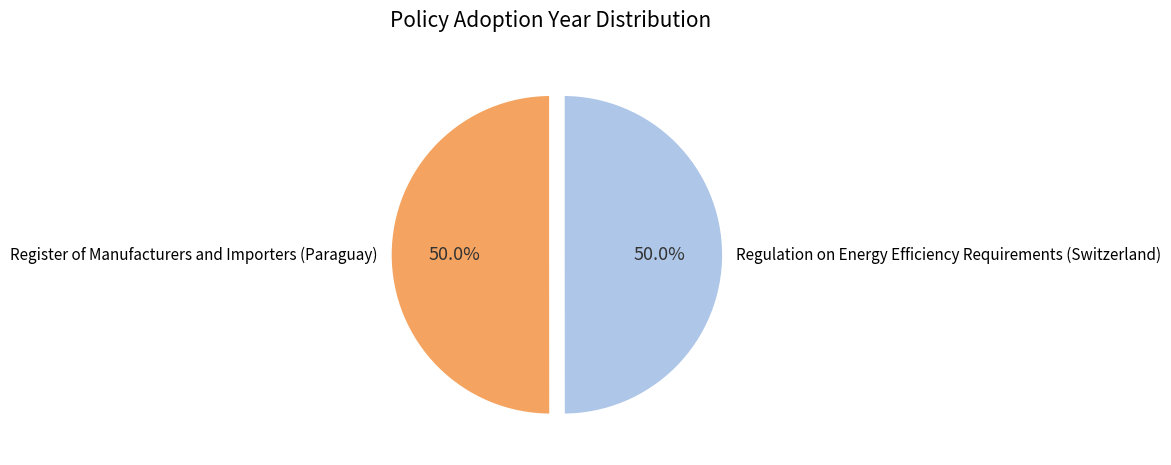

The Register of Manufacturers and Importers (Paraguay) slice represents 50% of the pie. True or false?

True